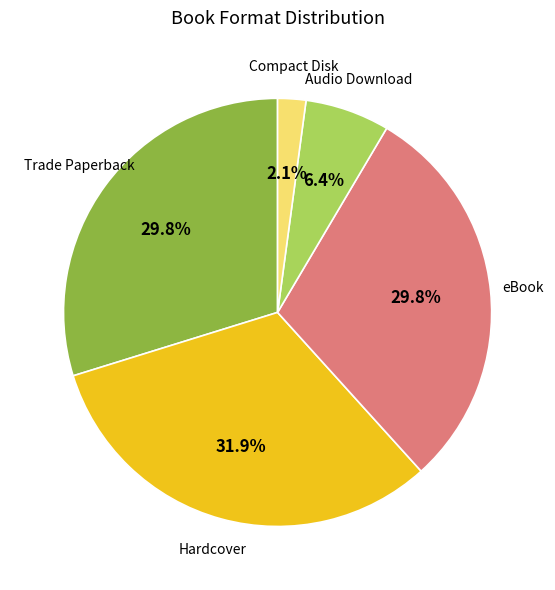

Is there any slice that represents more than half of the pie?

No